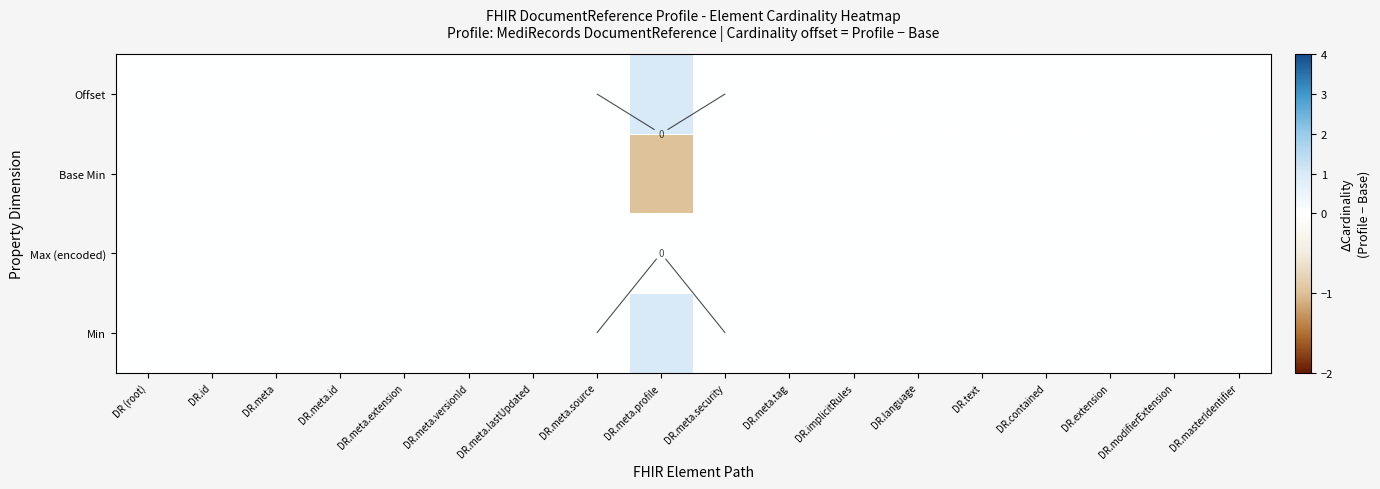

Count the number of categories in the chart.

18